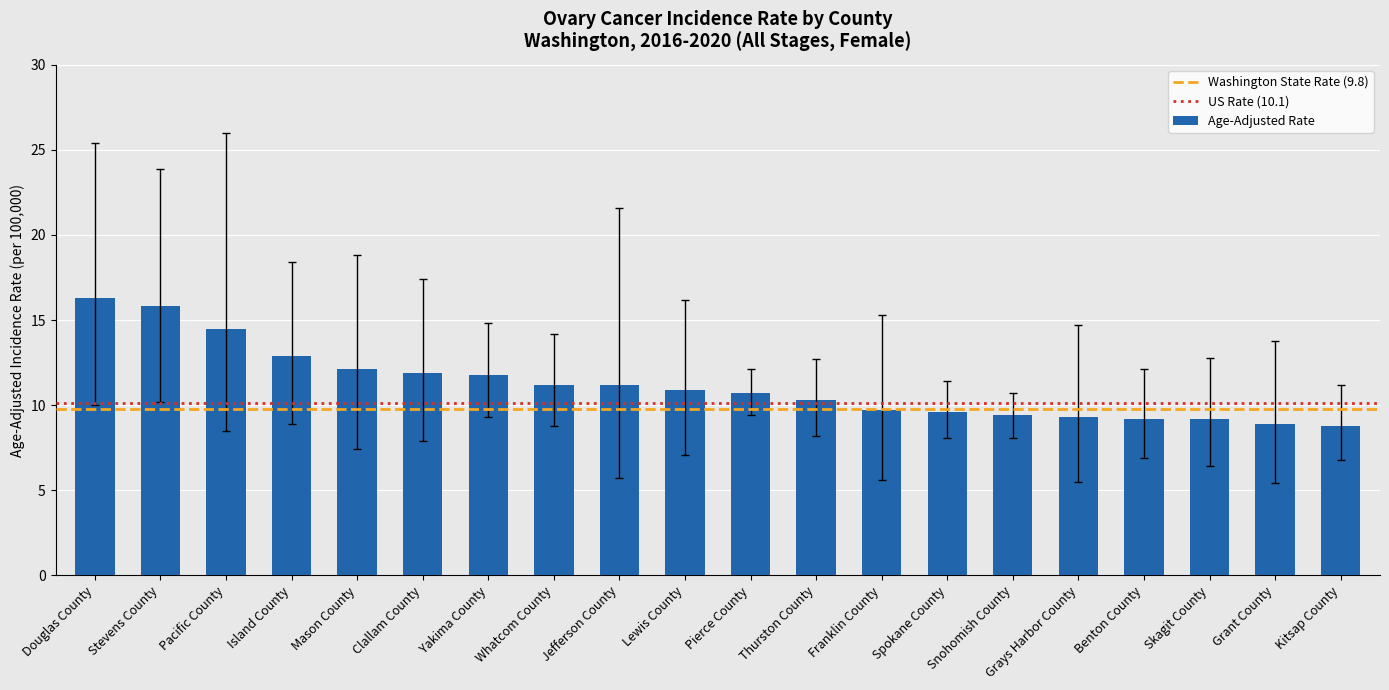

What is the ratio of the value at Spokane County to the value at Island County?

0.7